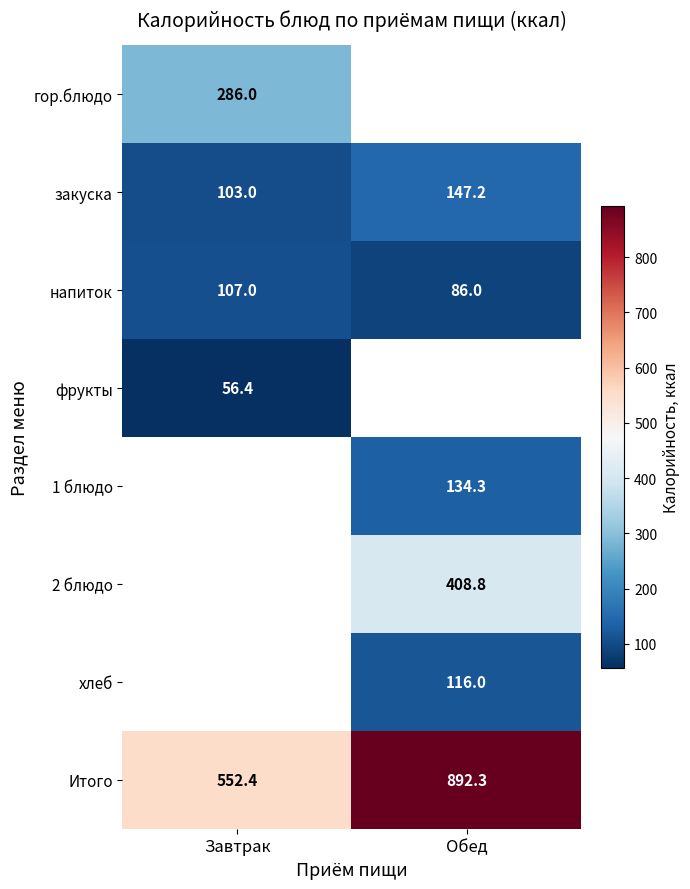

What is the minimum value for закуска?

103.0